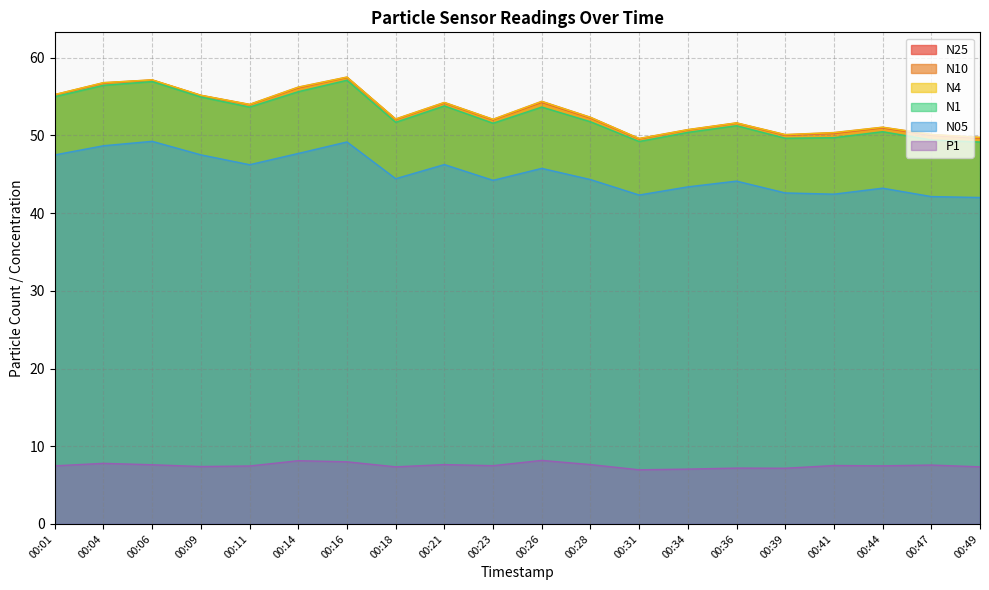

Which category has the lowest value across all series?

00:31